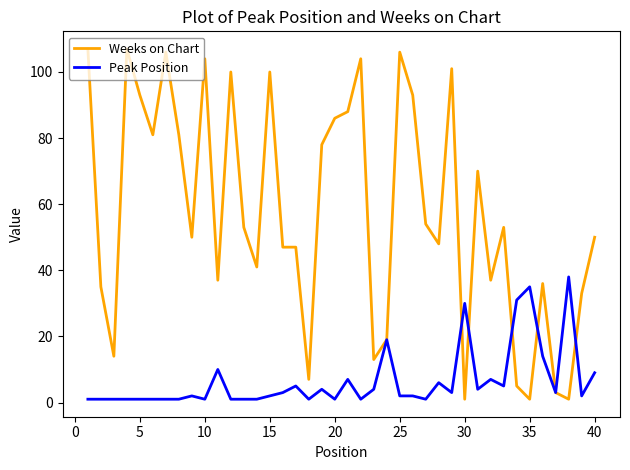

Does the chart display data point markers on the line(s)?

No